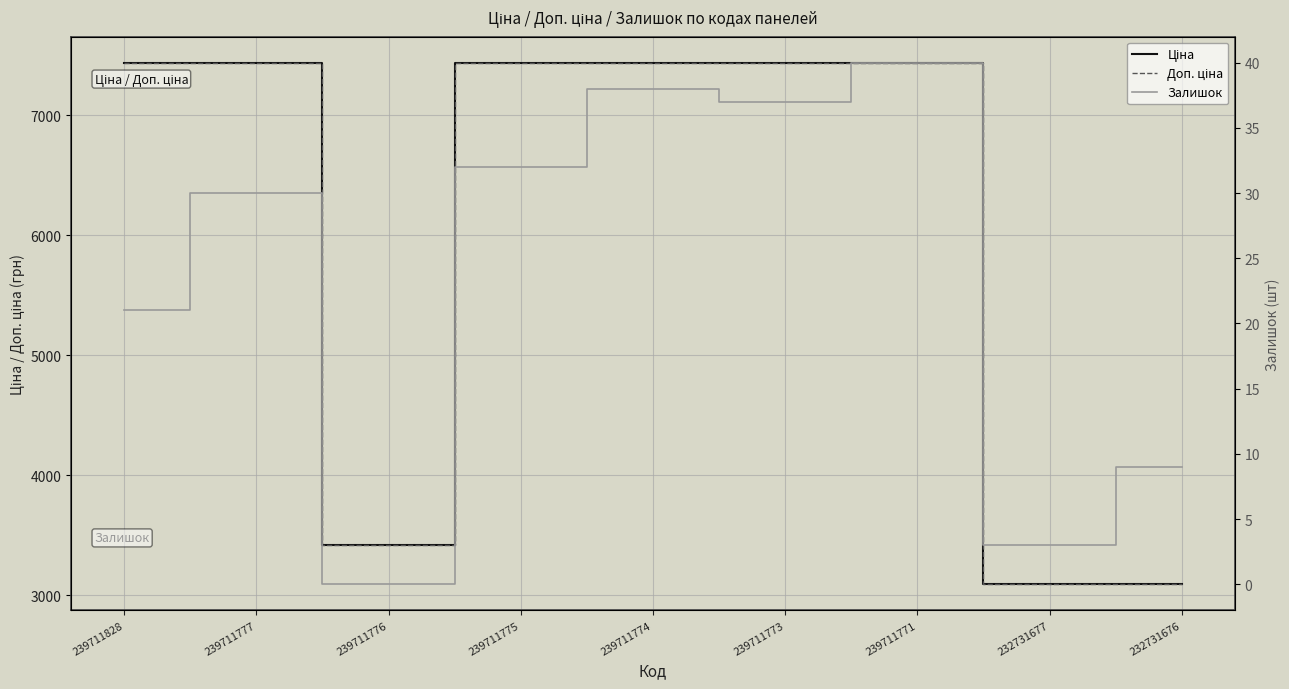

True or false: Ціна and Залишок cross at least once.

False